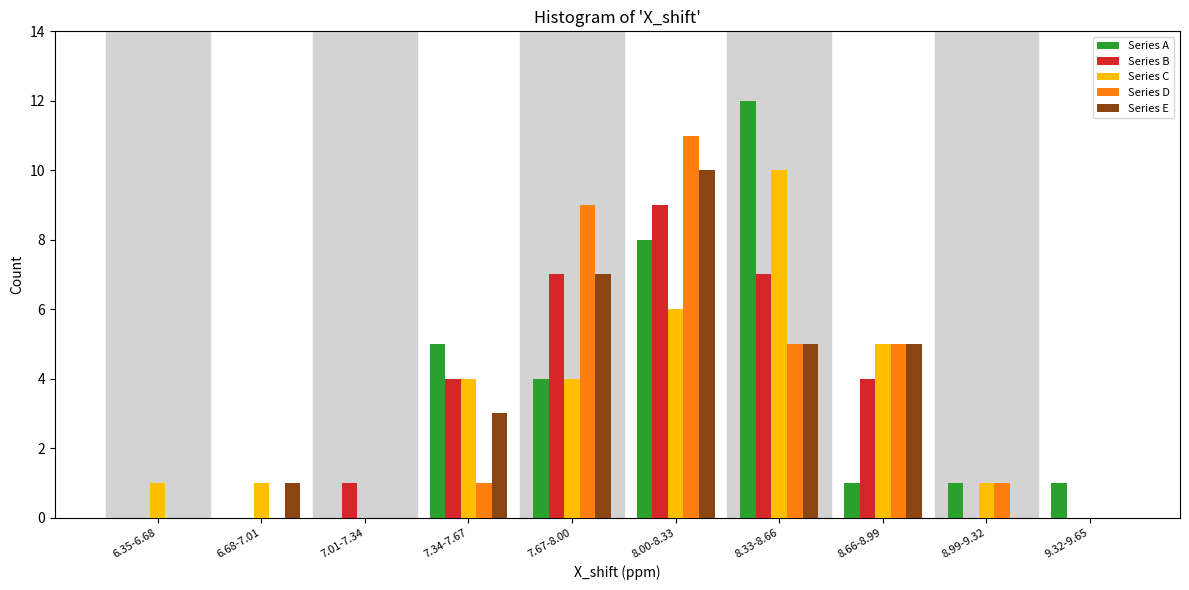

Which category has the highest value across all series?

8.33-8.66